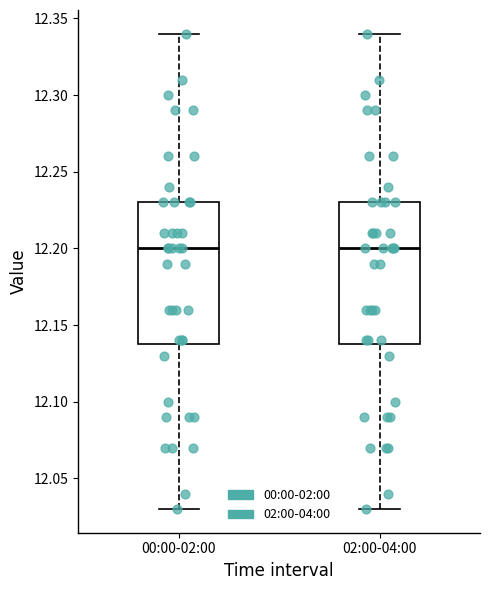

Reading left to right, read every box against the y-axis: the position of its median line, the range the box covers, and the ends of its whiskers. The values are not printed on the chart, so give them approximately, as read against the axis.

00:00-02:00: median 12.20, box 12.14 to 12.23, whiskers 12.03 to 12.34
02:00-04:00: median 12.20, box 12.14 to 12.23, whiskers 12.03 to 12.34